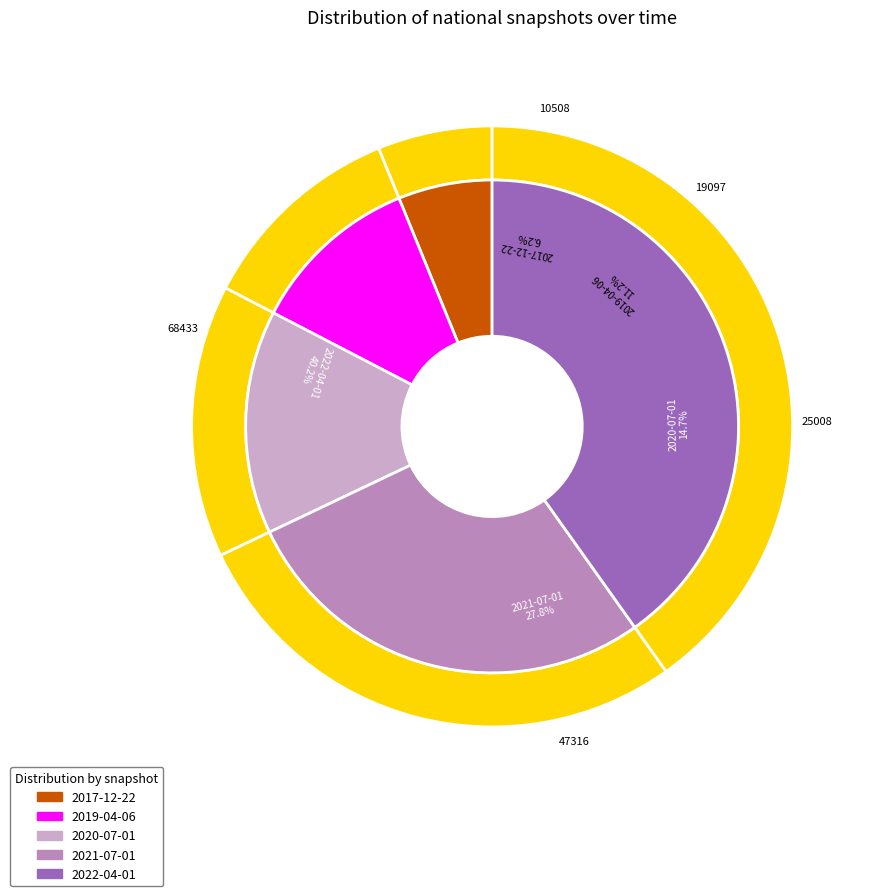

Between 2022-04-01 and 2019-04-06, which is larger?

2022-04-01